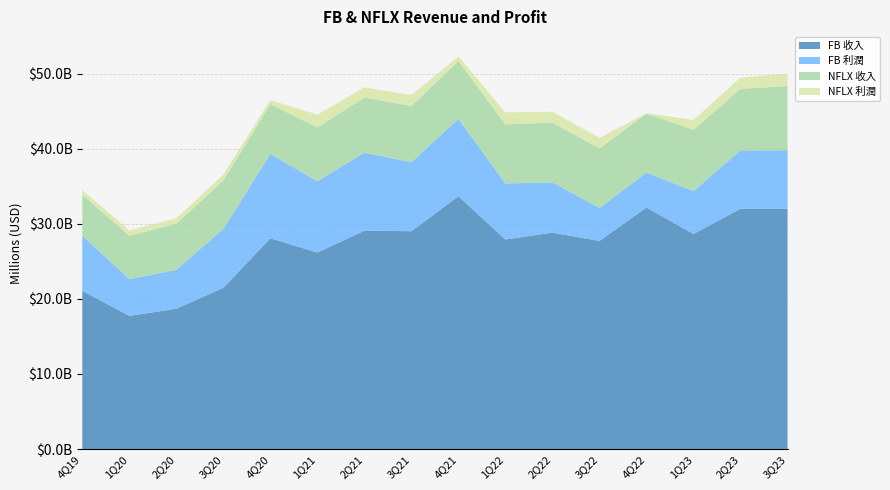

Reading left to right, extract all data points from this chart.

FB 收入: 4Q19=21082	1Q20=17737	2Q20=18687	3Q20=21470	4Q20=28071	1Q21=26171	2Q21=29077	3Q21=29010	4Q21=33671	1Q22=27908	2Q22=28822	3Q22=27714	4Q22=32165	1Q23=28645	2Q23=31999	3Q23=31999
FB 利潤: 4Q19=7349	1Q20=4902	2Q20=5178	3Q20=7846	4Q20=11220	1Q21=9497	2Q21=10394	3Q21=9194	4Q21=10285	1Q22=7465	2Q22=6687	3Q22=4395	4Q22=4653	1Q23=5709	2Q23=7788	3Q23=7788
NFLX 收入: 4Q19=5467	1Q20=5768	2Q20=6148	3Q20=6436	4Q20=6644	1Q21=7163	2Q21=7342	3Q21=7483	4Q21=7709	1Q22=7868	2Q22=7970	3Q22=7926	4Q22=7852	1Q23=8162	2Q23=8187	3Q23=8542
NFLX 利潤: 4Q19=587	1Q20=709	2Q20=720	3Q20=790	4Q20=542	1Q21=1707	2Q21=1353	3Q21=1449	4Q21=607	1Q22=1597	2Q22=1441	3Q22=1398	4Q22=55	1Q23=1305	2Q23=1488	3Q23=1677